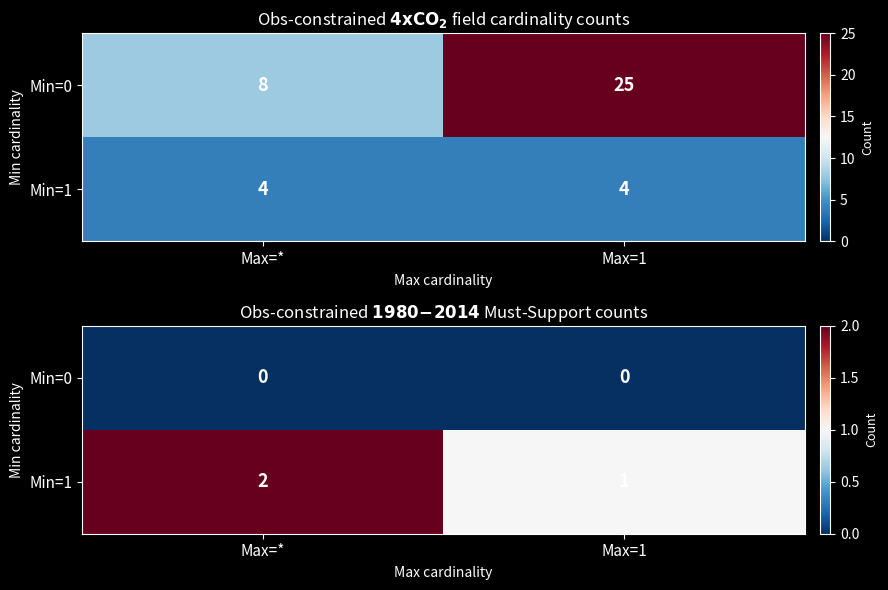

What is the total value across all series at Max=*?

2